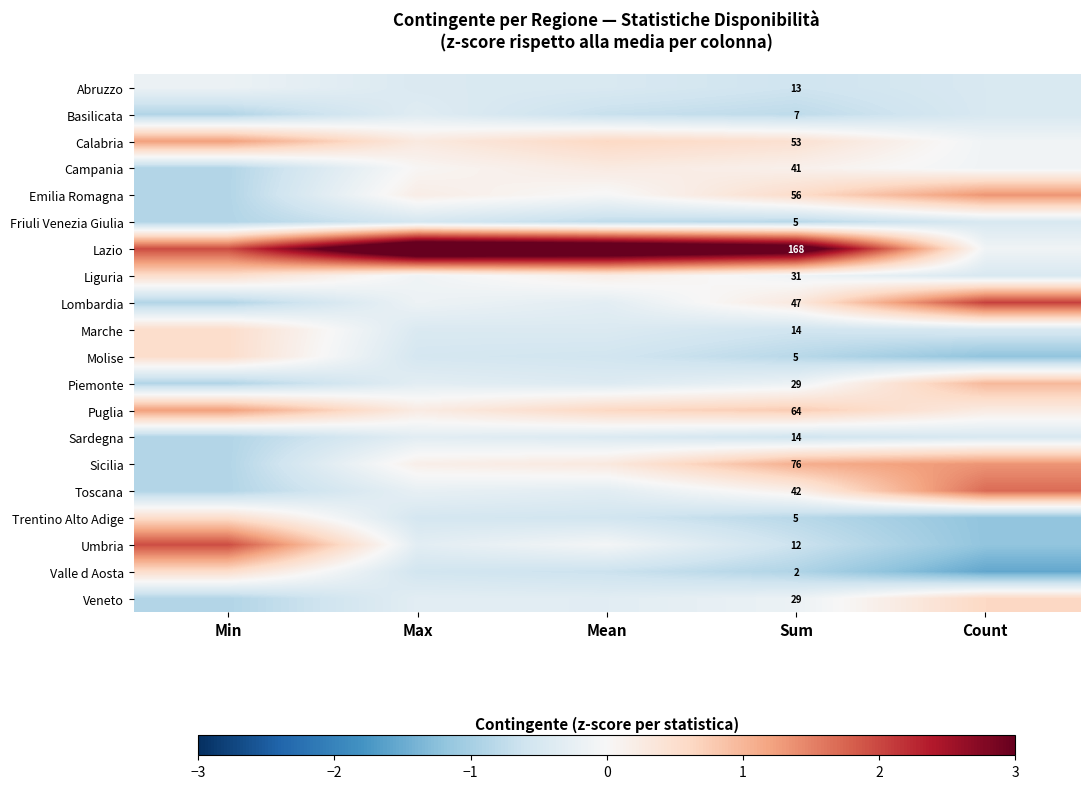

Which has a higher value, Mean or Min?

Min